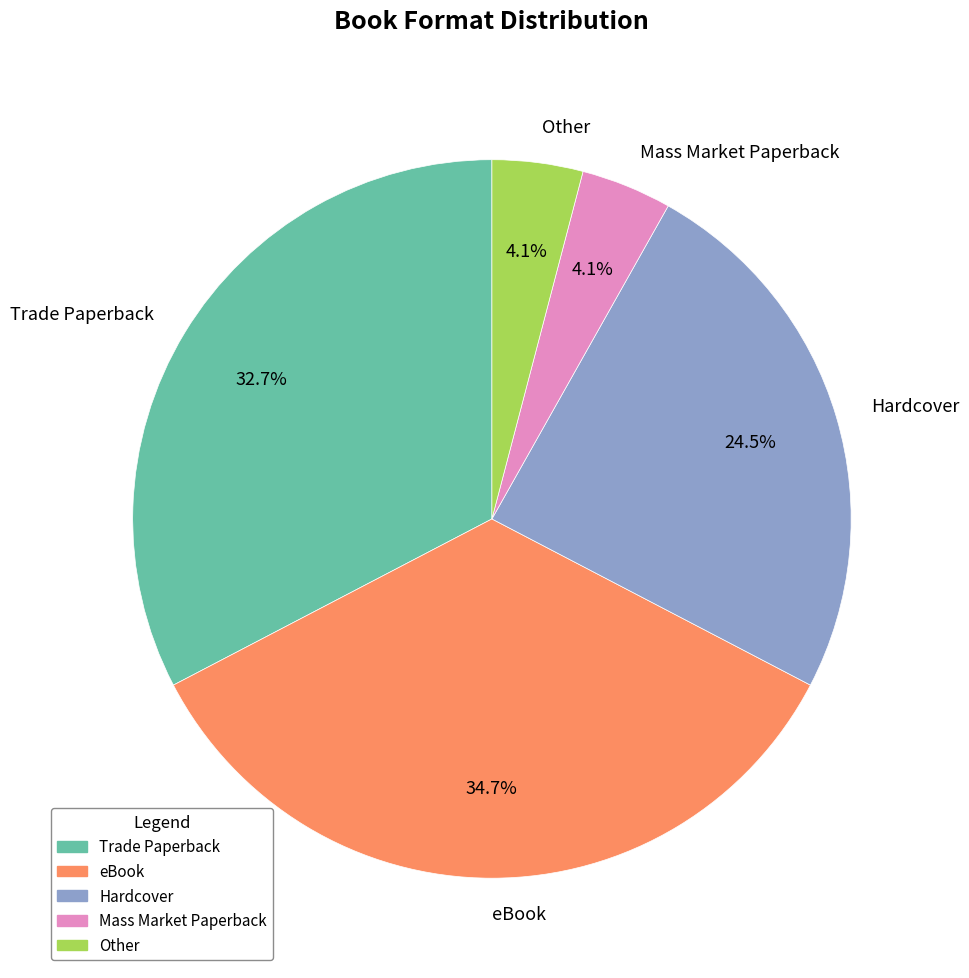

True or false: eBook accounts for 43% of the total.

False